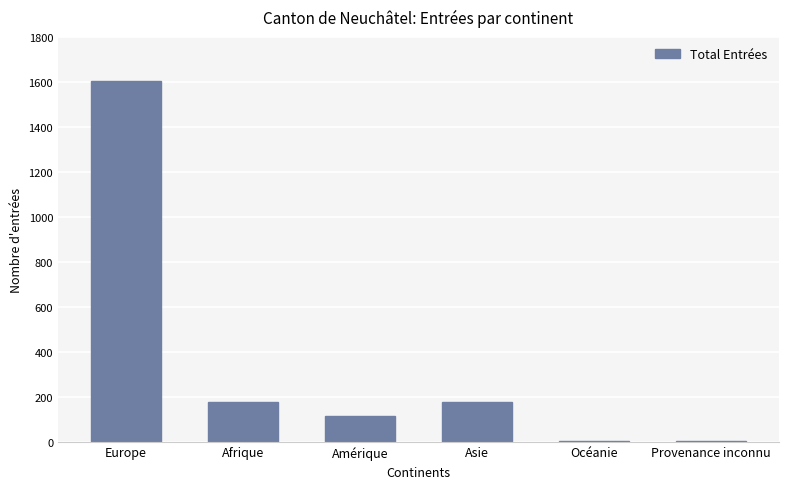

Is it true that the value at Amérique is 112?

True